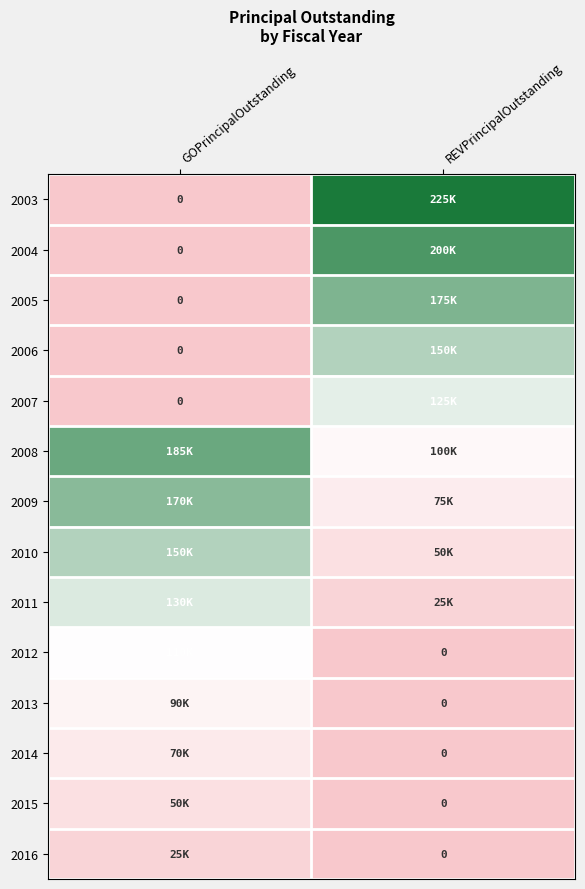

At which label is 2016 closest to 12500?

GOPrincipalOutstanding